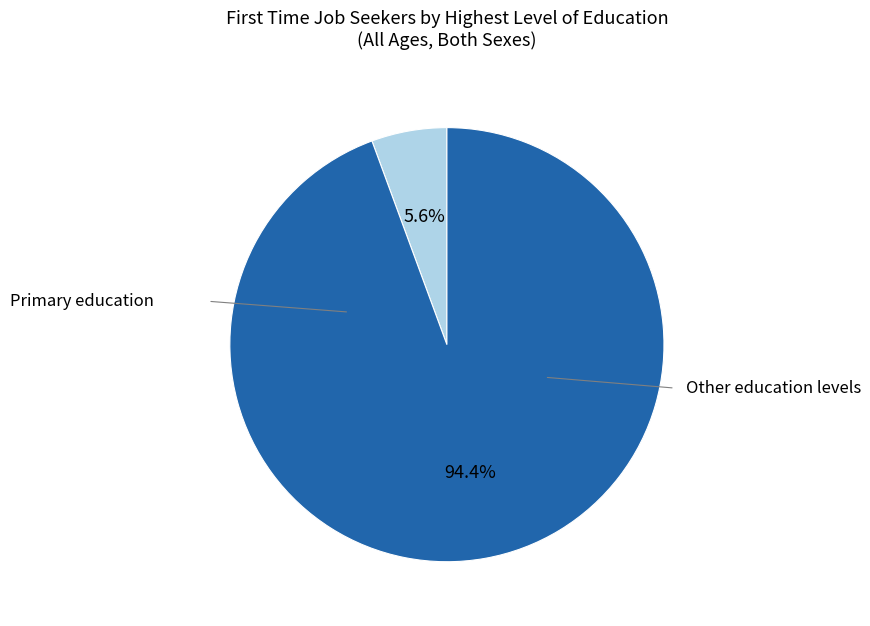

Is there any slice that represents more than half of the pie?

Yes